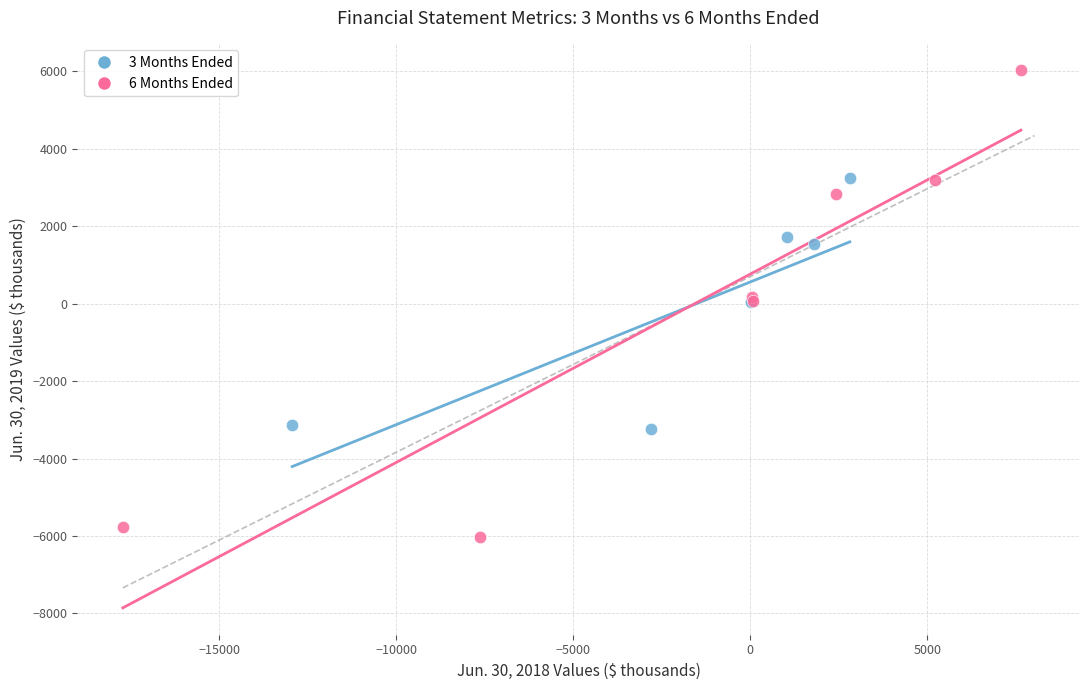

Which series contains the lowest Y value?

6 Months Ended